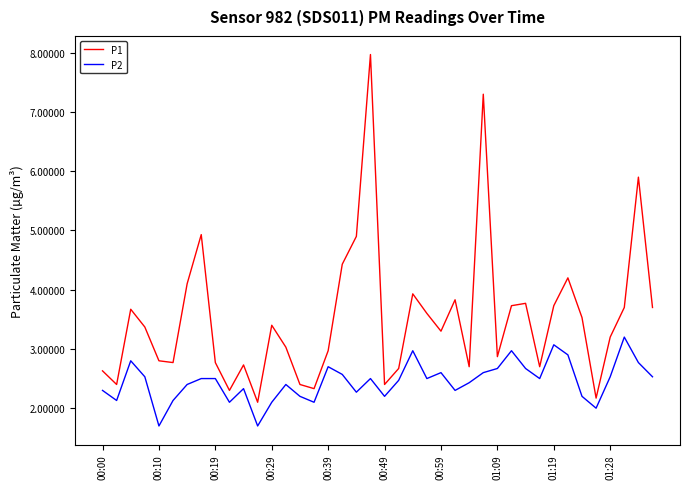

Rank the series by their maximum value, from lowest to highest.

P2, P1